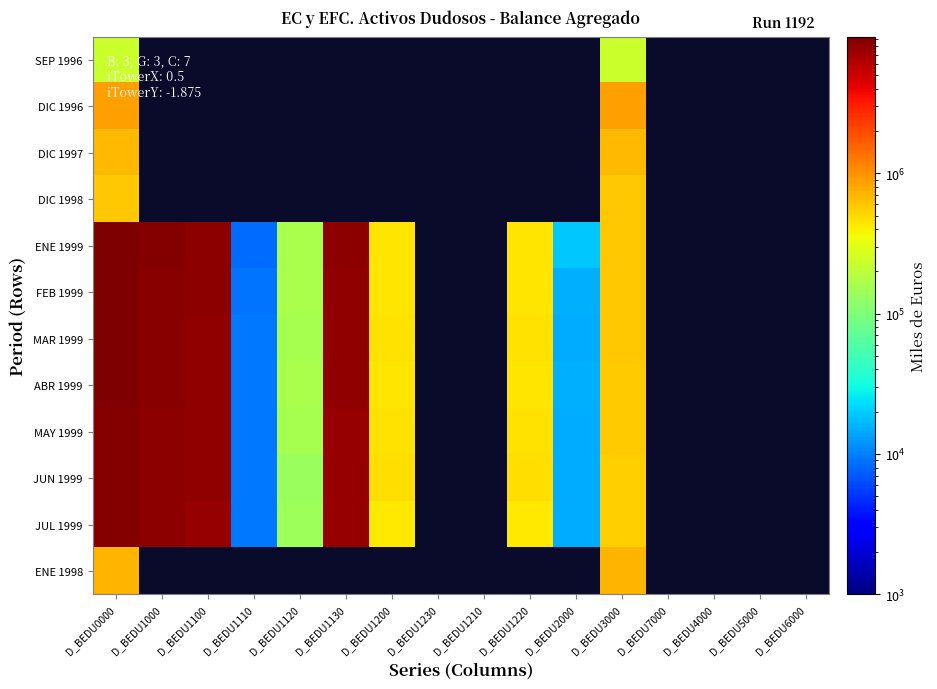

At how many categories does at least one series exceed 6342042?

4